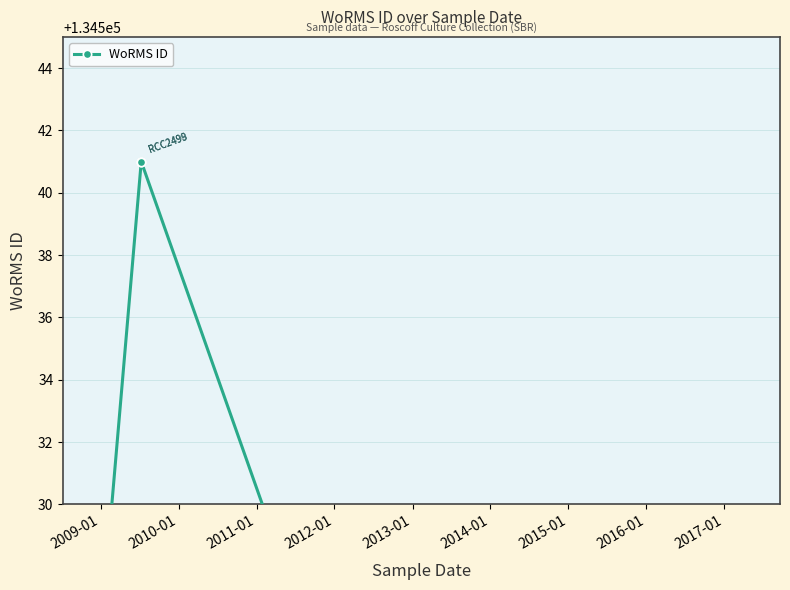

What is the approximate value at 2013-01, to the nearest 10?

134540